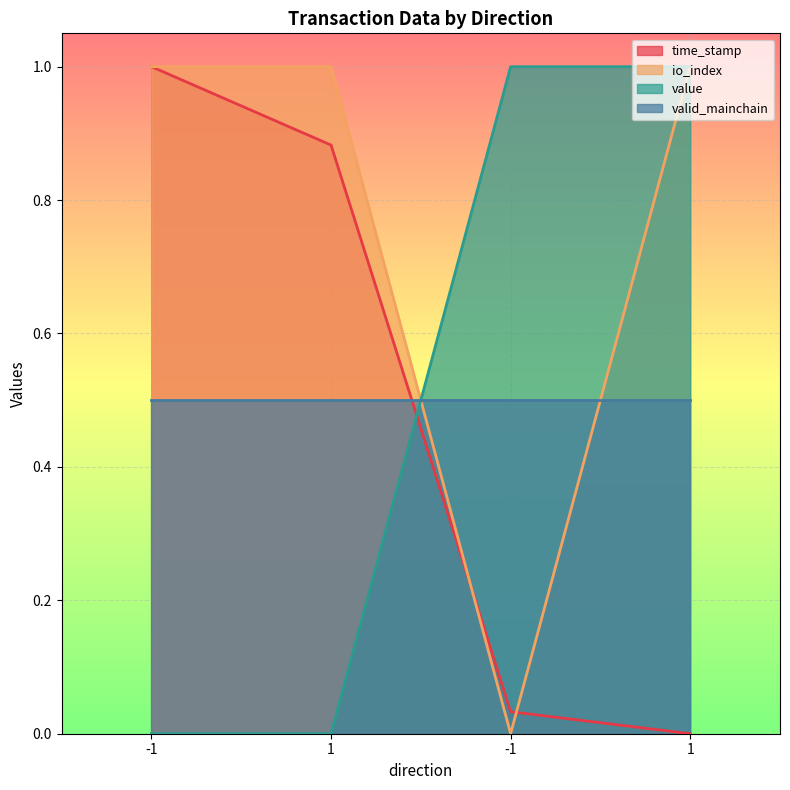

At which category is the sum across all series the highest?

-1